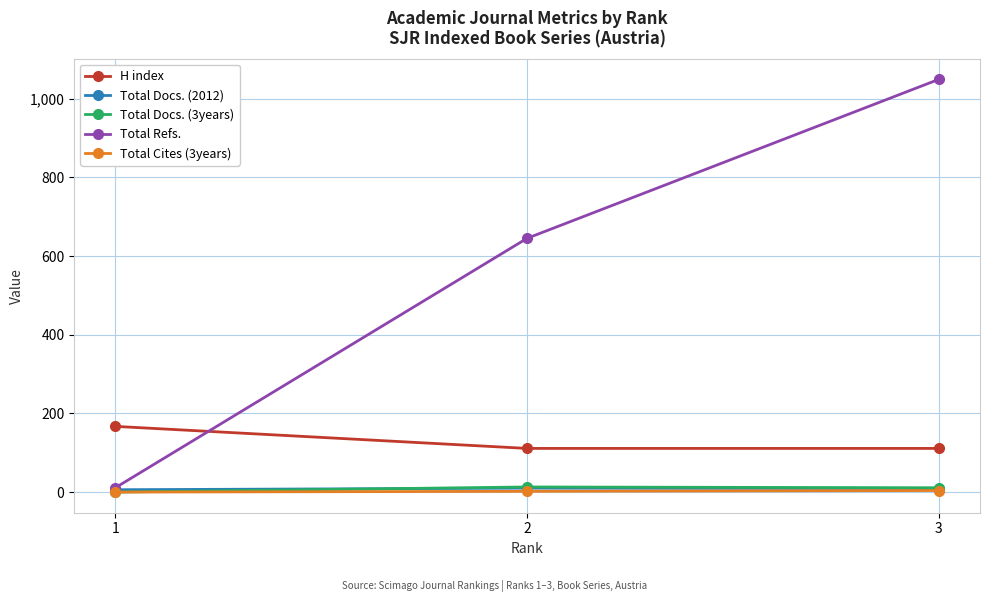

What is the greatest value displayed?

1049